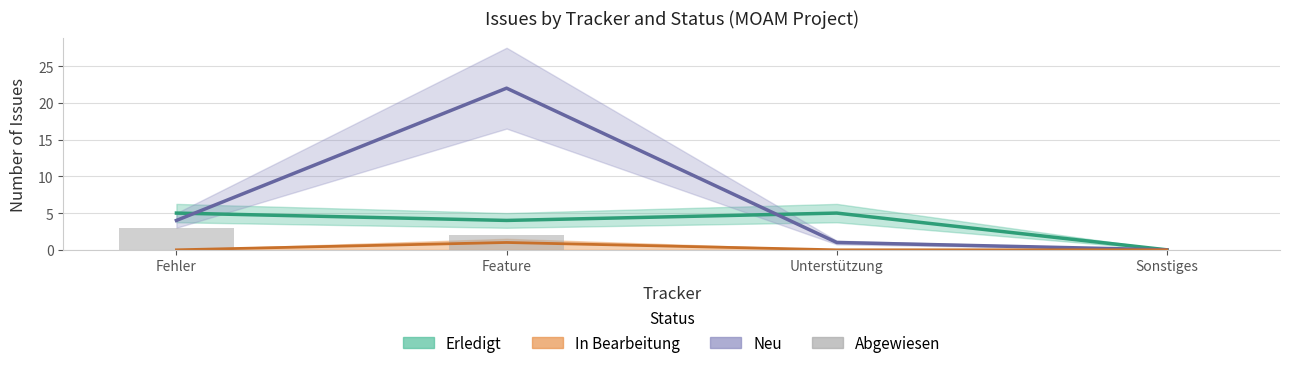

Is it true that the value at Feature is 2?

True